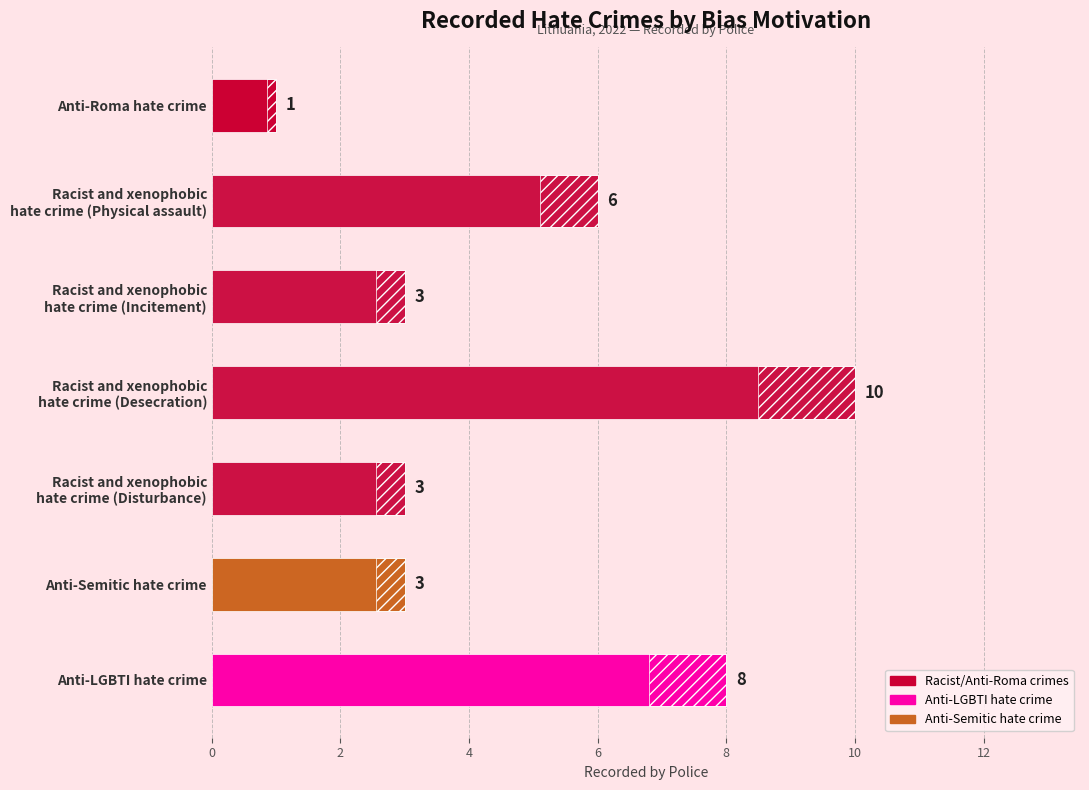

How many values exceed 3?

3